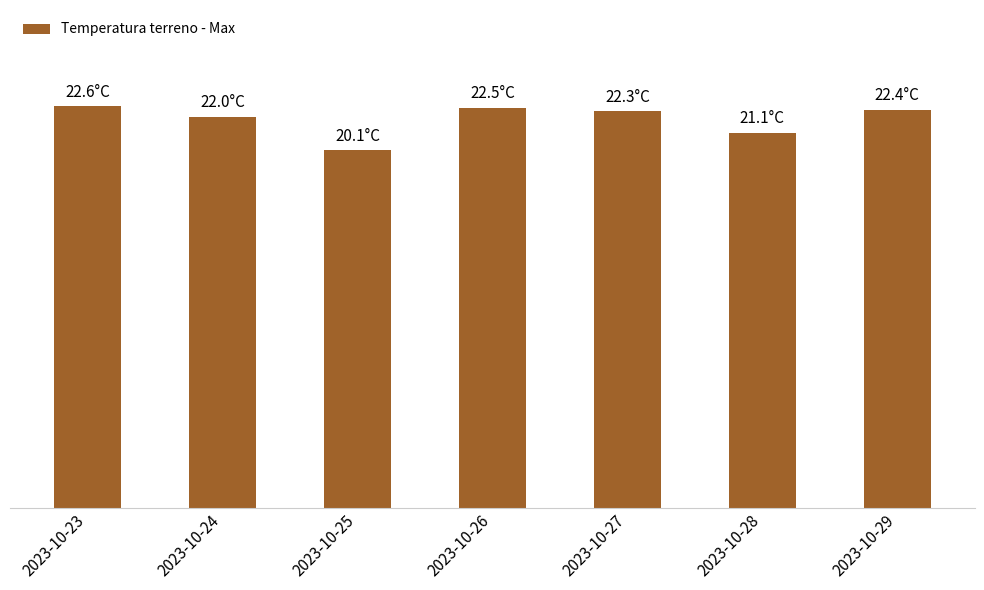

Does the chart contain any negative values?

No